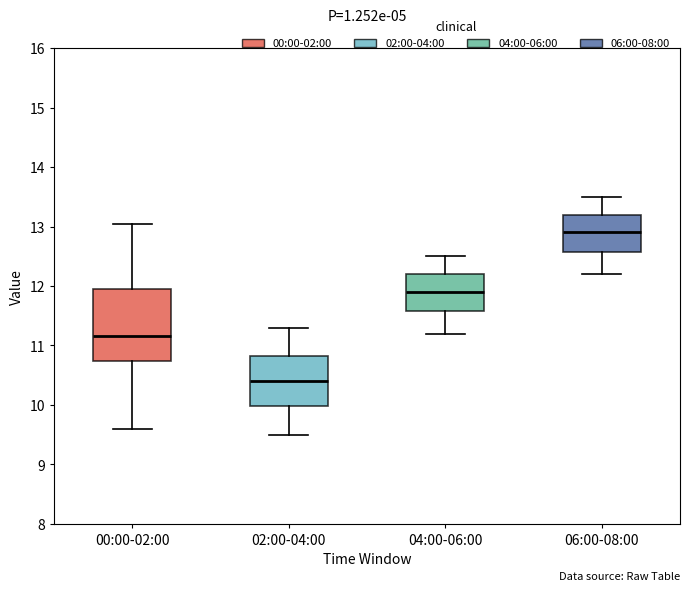

Which box's median line is the highest?

06:00-08:00